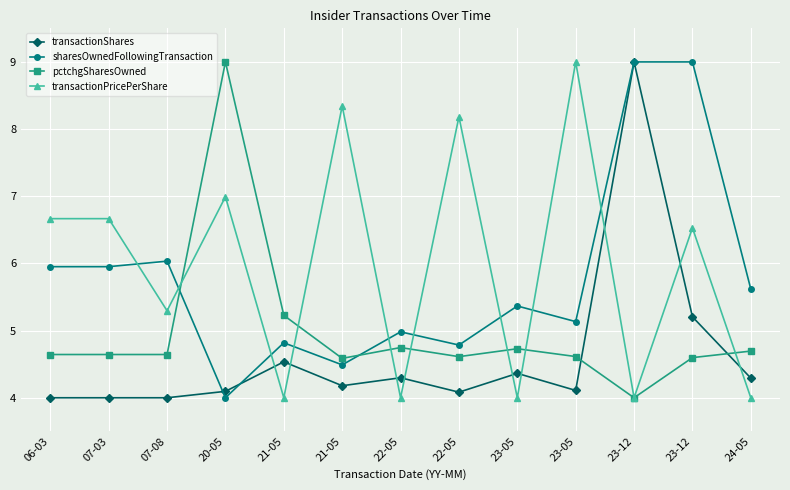

How many values in the transactionPricePerShare series are below 6?

6